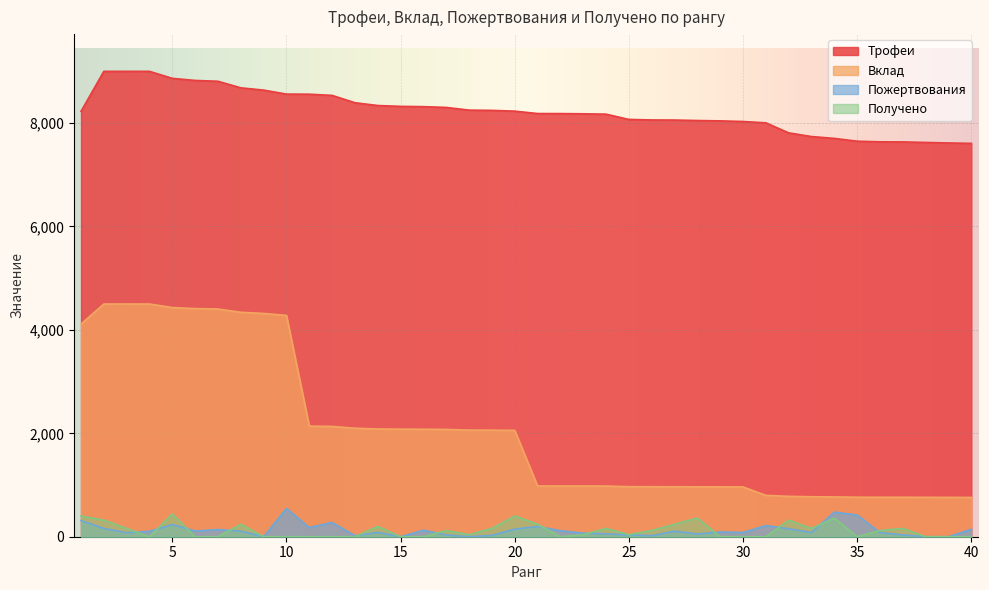

What is the average value of the Вклад series?

2052